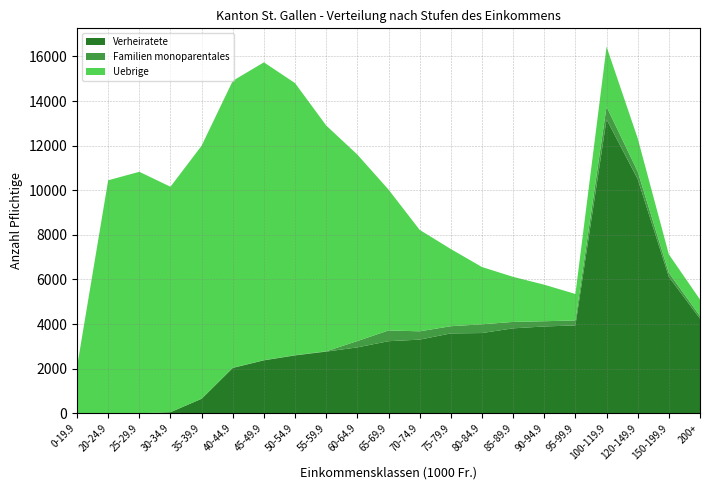

Reading left to right, extract all data points from this chart.

Verheiratete: 0	0	0	48	650	2033	2374	2595	2765	2955	3232	3303	3581	3598	3809	3893	3940	13178	10501	6118	4242
Familien monoparentales: 0	0	0	0	1	10	7	11	15	285	481	373	323	392	288	235	223	570	343	181	121
Uebrige: 2082	10449	10829	10111	11349	12867	13357	12200	10125	8361	6319	4549	3462	2569	2021	1638	1188	2693	1487	828	739
Total: 2082	10449	10829	10159	12000	14910	15738	14806	12905	11601	10032	8225	7366	6559	6118	5766	5351	16441	12331	7127	5102